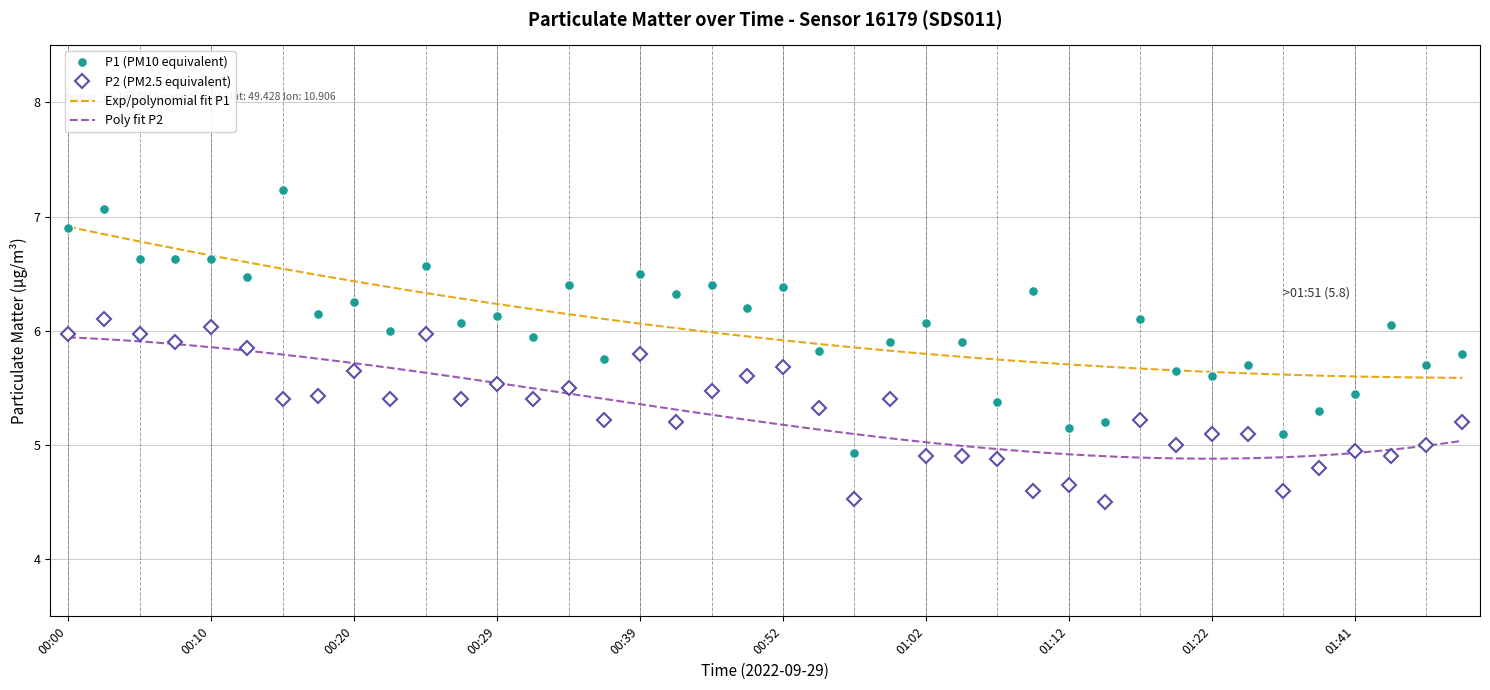

At which label does P1 first exceed 6?

00:00